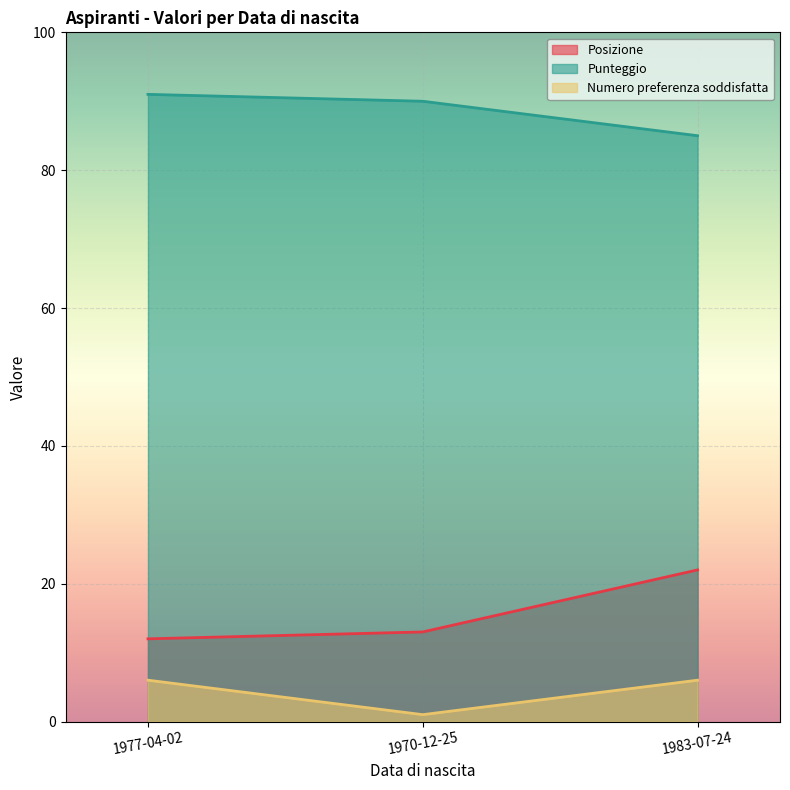

Reading right to left, extract all data points from this chart.

Posizione: 1983-07-24=22	1970-12-25=13	1977-04-02=12
Punteggio: 1983-07-24=85	1970-12-25=90	1977-04-02=91
Numero preferenza soddisfatta: 1983-07-24=6	1970-12-25=1	1977-04-02=6